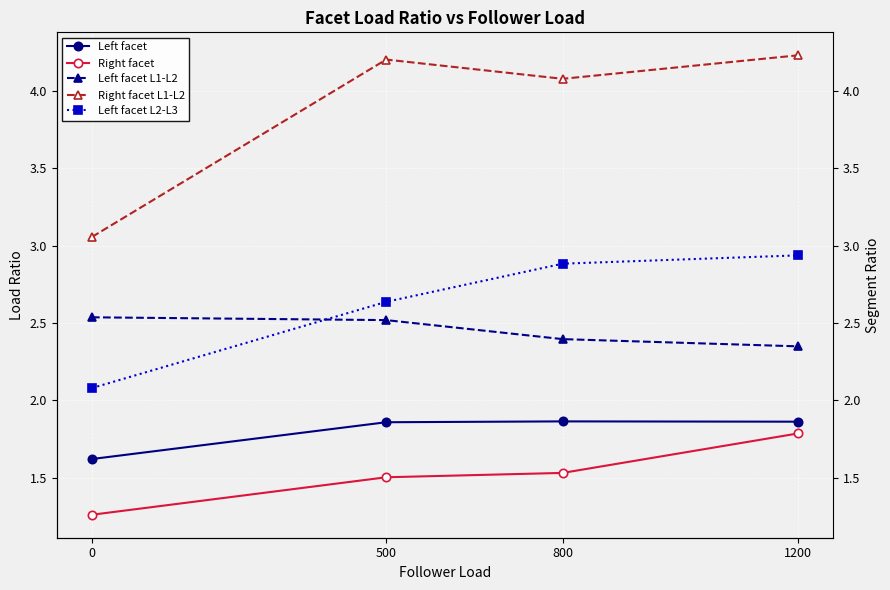

The value of Right facet L1-L2 at 800 is 1.9. True or false?

False